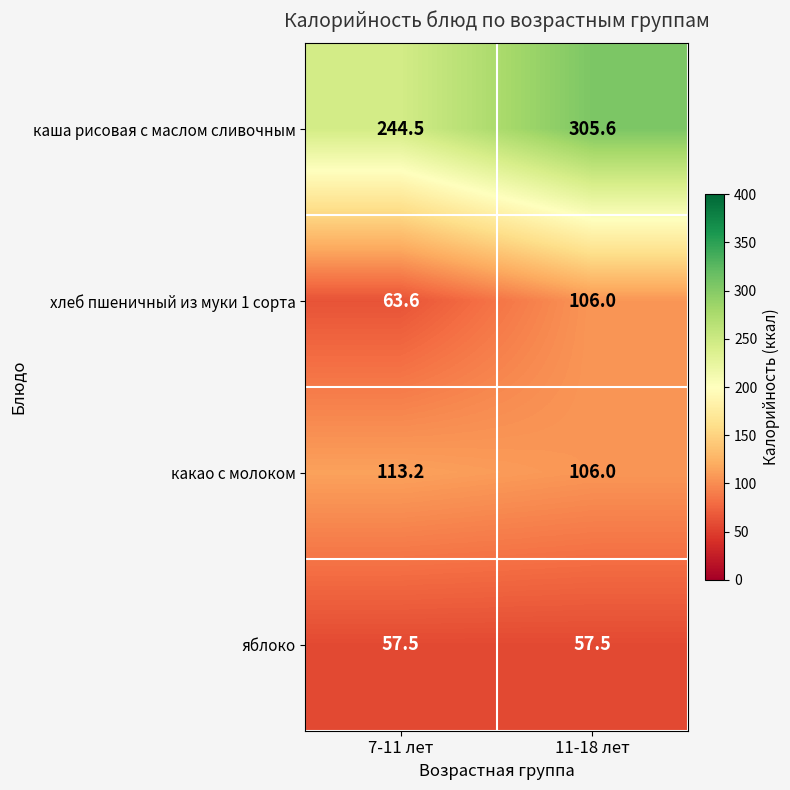

Reading left to right, what are all the values shown in this chart?

каша рисовая с маслом сливочным: 7-11 лет=244.5	11-18 лет=305.6
хлеб пшеничный из муки 1 сорта: 7-11 лет=63.6	11-18 лет=106.0
какао с молоком: 7-11 лет=113.2	11-18 лет=106.0
яблоко: 7-11 лет=57.5	11-18 лет=57.5